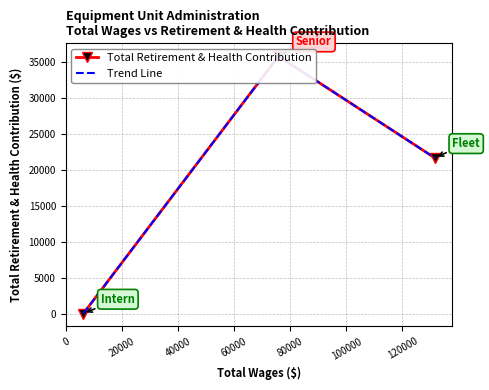

How many distinct data groups are displayed?

1